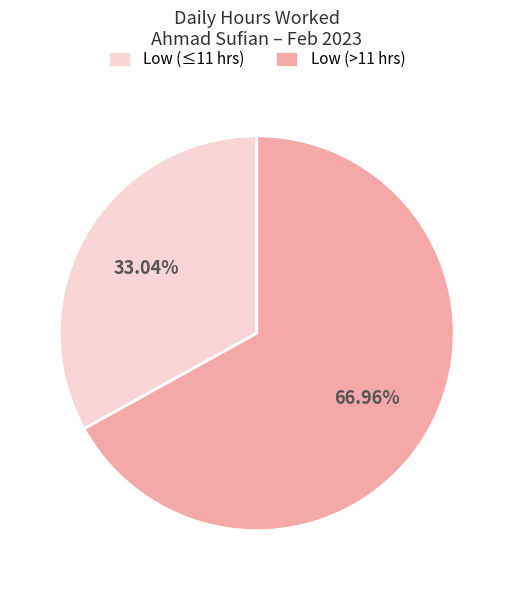

Is the sum of Low (≤11 hrs) and Low (>11 hrs) greater than half?

Yes